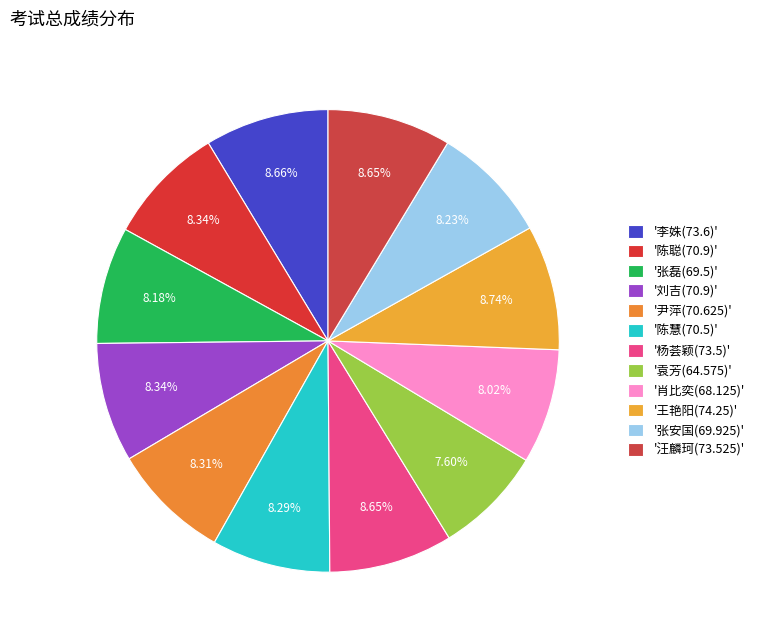

Count the number of slices in the pie.

12